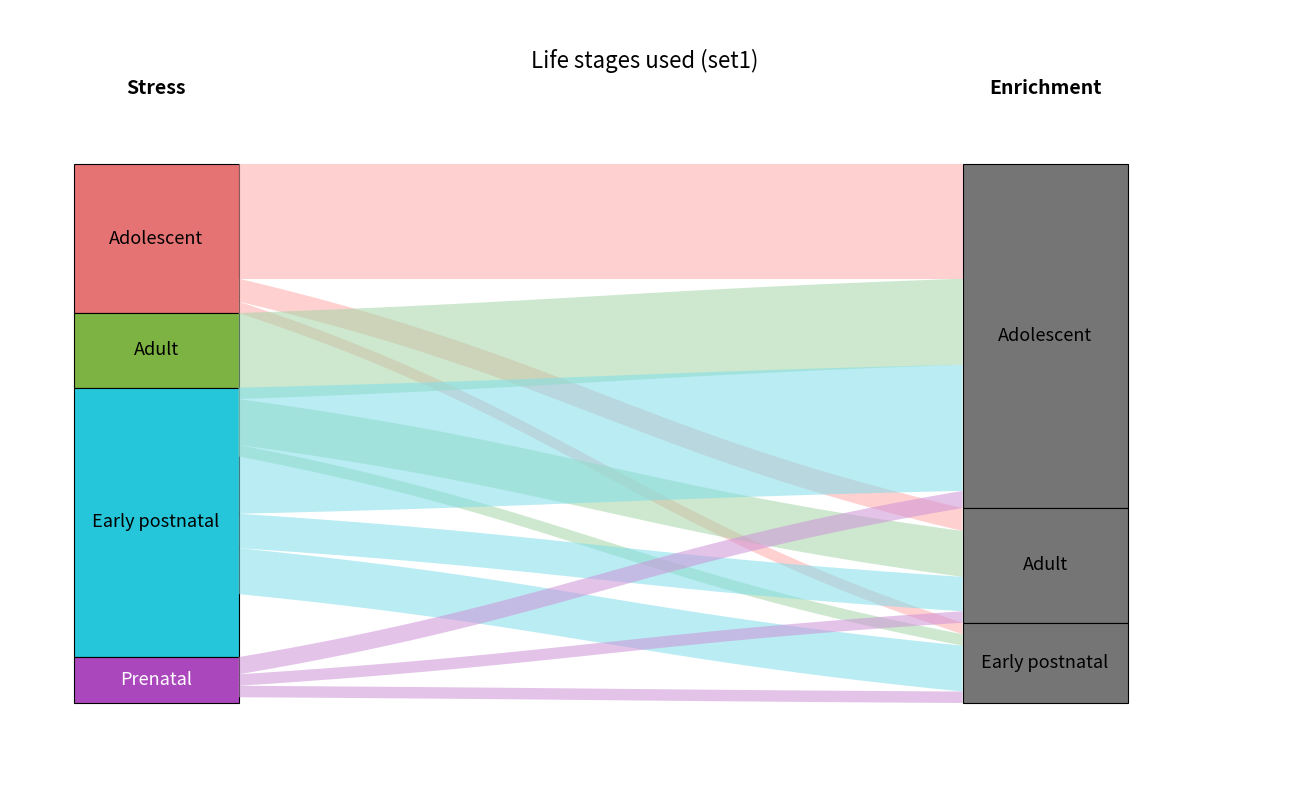

Does the chart have visible grid lines?

No